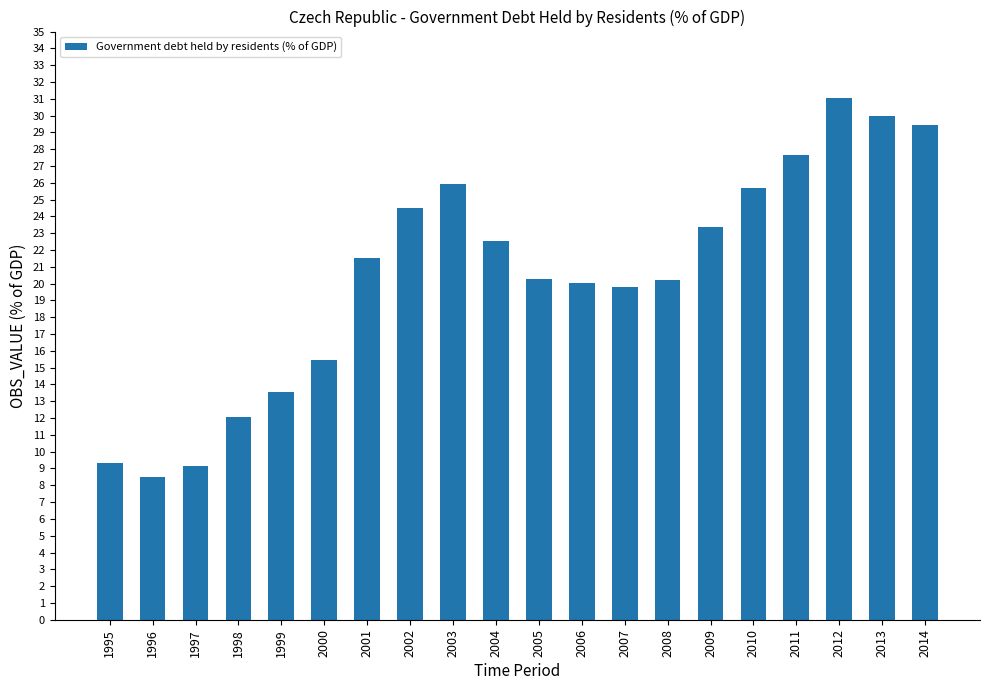

How many data points are above 21?

10